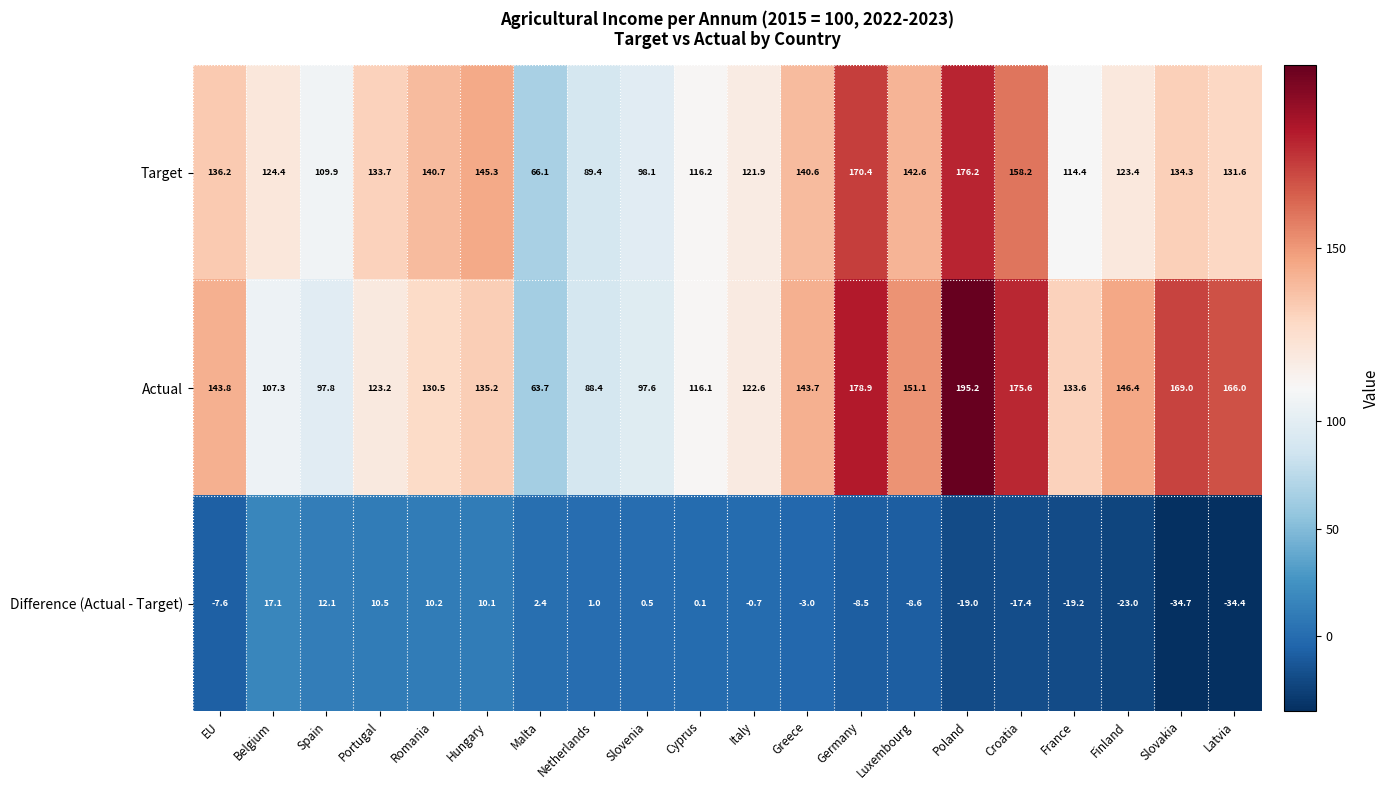

The Actual series shows 133.6 at France. True or false?

True